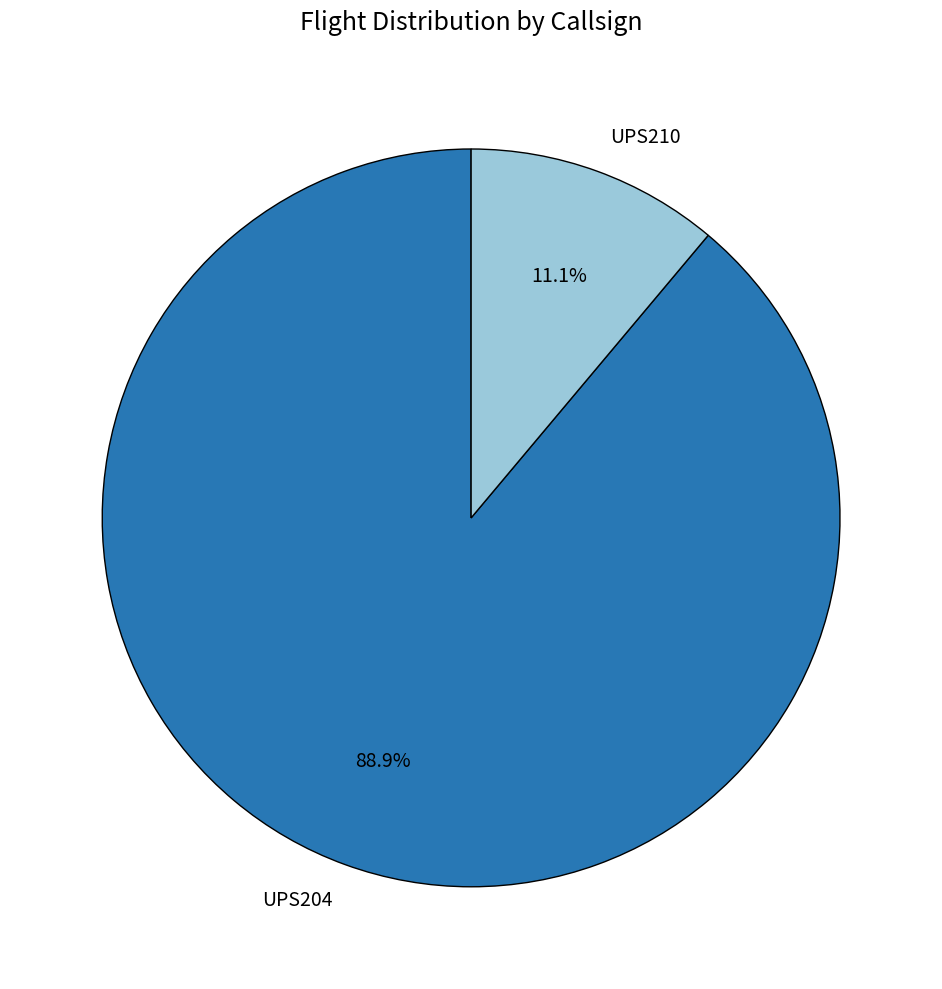

How many slices are in this pie chart?

2